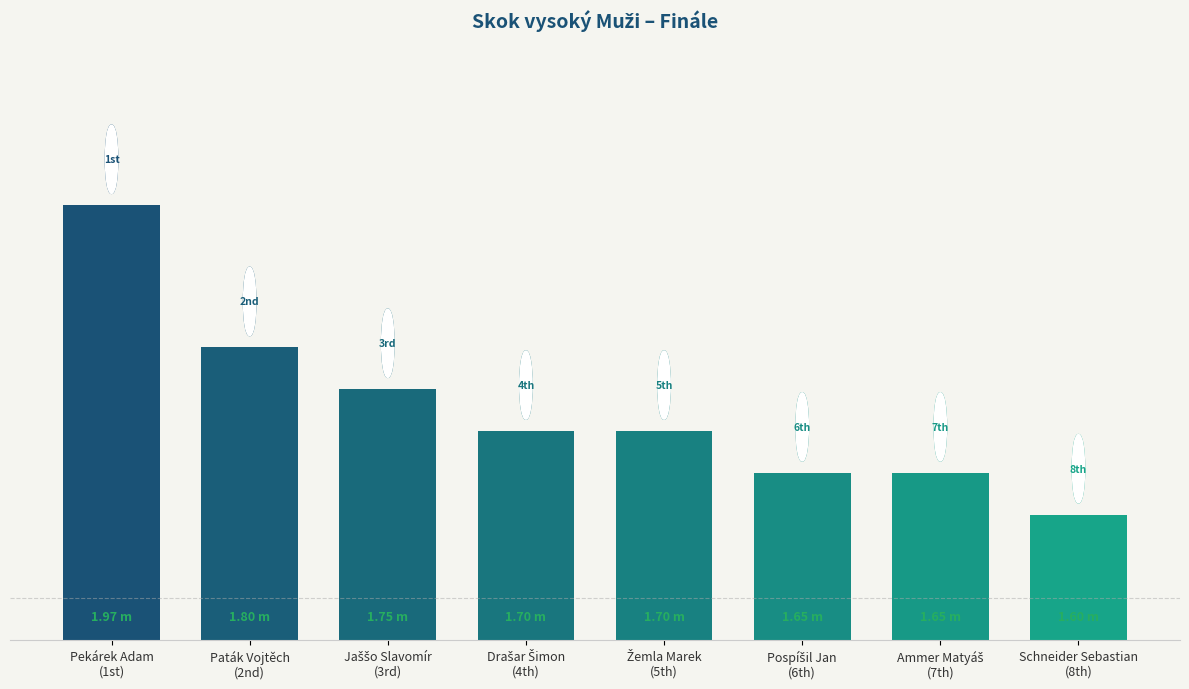

List the labels in order of value, largest first.

Pekárek Adam
(1st), Paták Vojtěch
(2nd), Jaššo Slavomír
(3rd), Drašar Šimon
(4th), Žemla Marek
(5th), Pospíšil Jan
(6th), Ammer Matyáš
(7th), Schneider Sebastian
(8th)